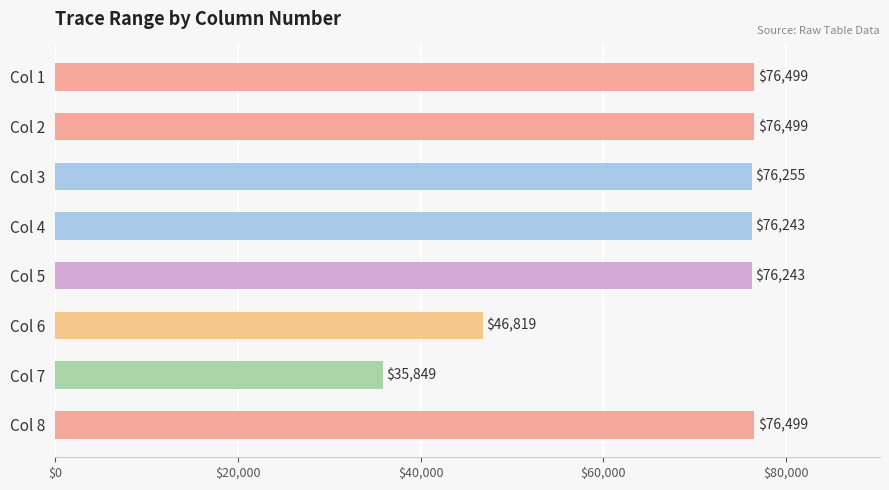

What is the value of the 6th bar from the top?

46819